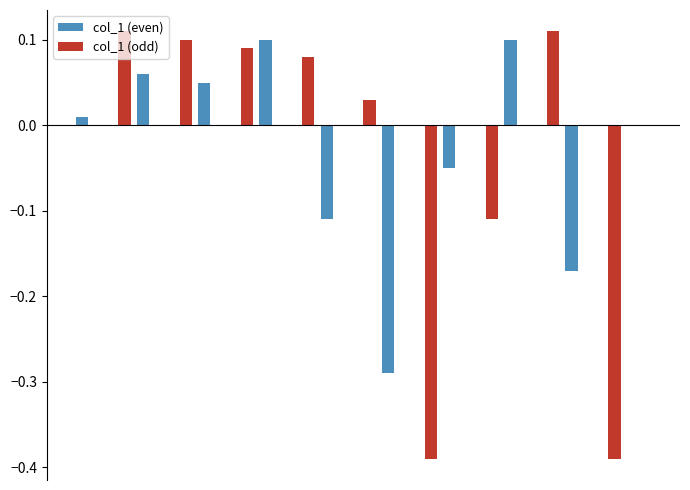

Which series has the widest spread of values?

col_1 (odd)